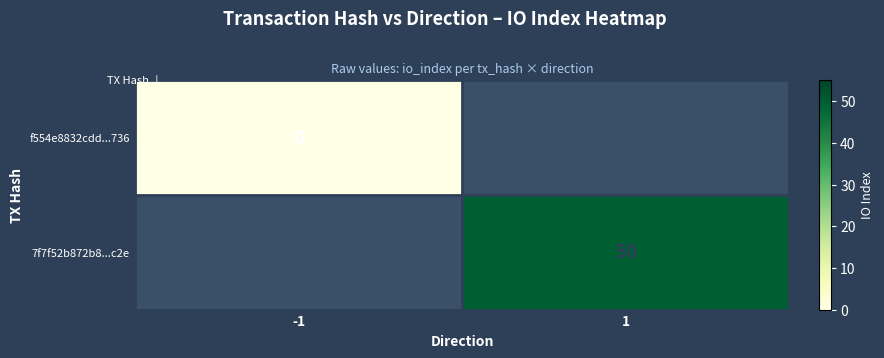

True or false: 7f7f52b872b8...c2e has a value of 50 at 1.

True